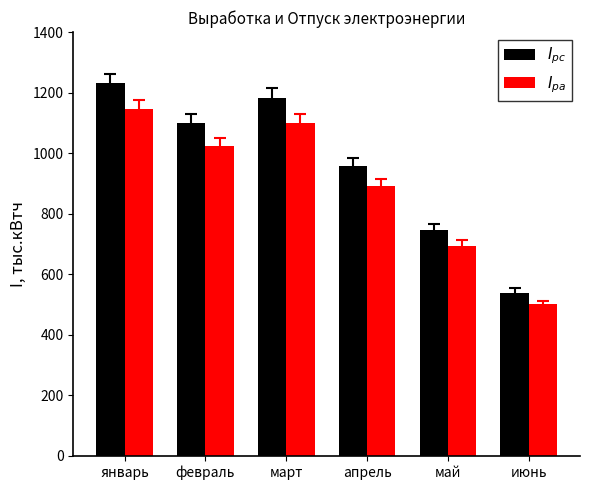

List the series in order of their overall mean, highest first.

$I_{pc}$, $I_{pa}$